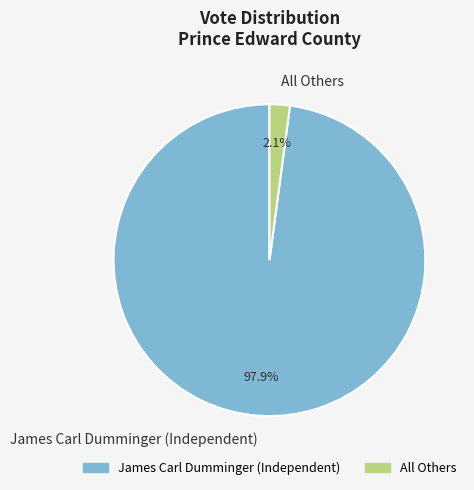

The All Others slice represents 2% of the pie. True or false?

True